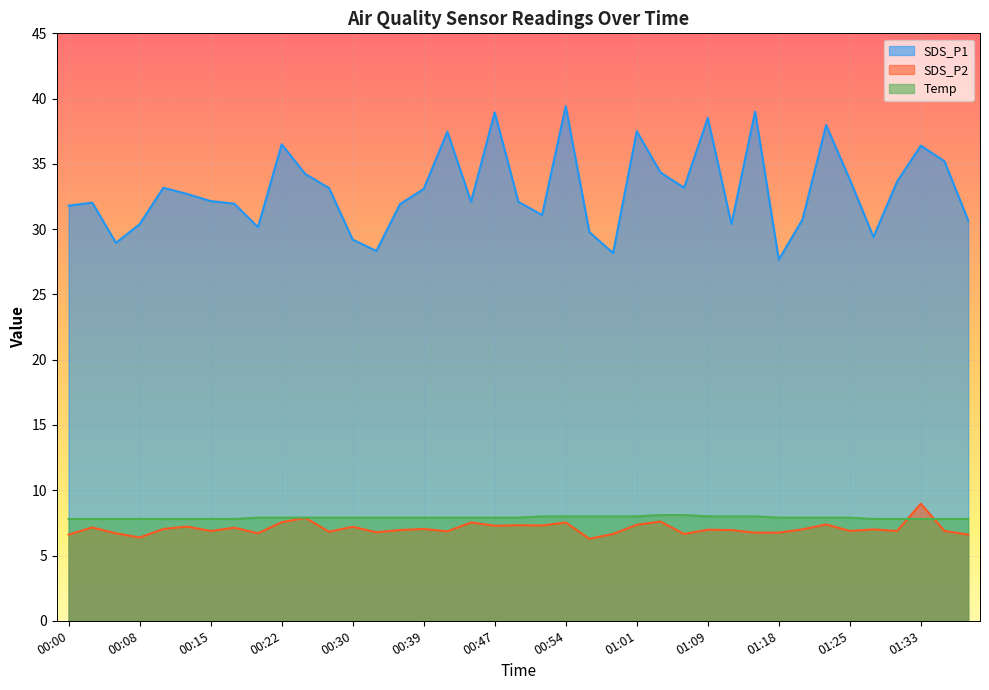

At which category is the sum across all series the highest?

00:54